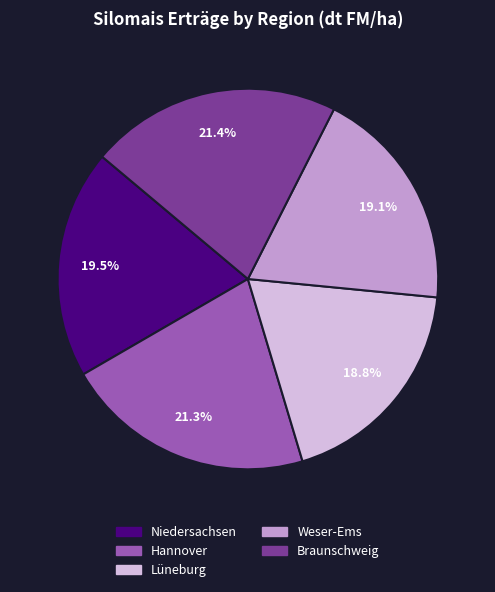

Does Braunschweig account for over 50% of the chart?

No